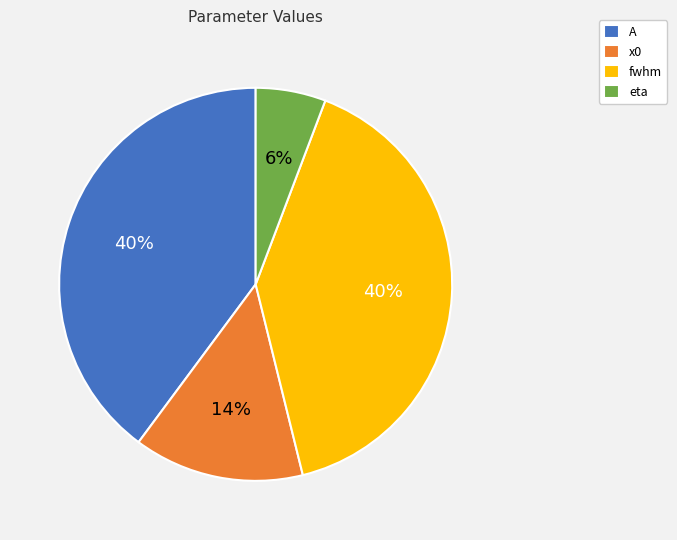

Do eta and x0 together represent more than half of the pie?

No